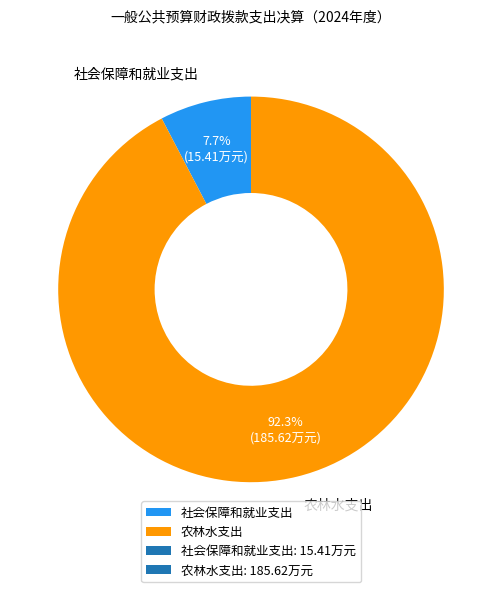

True or false: 农林水支出 accounts for 98% of the total.

False